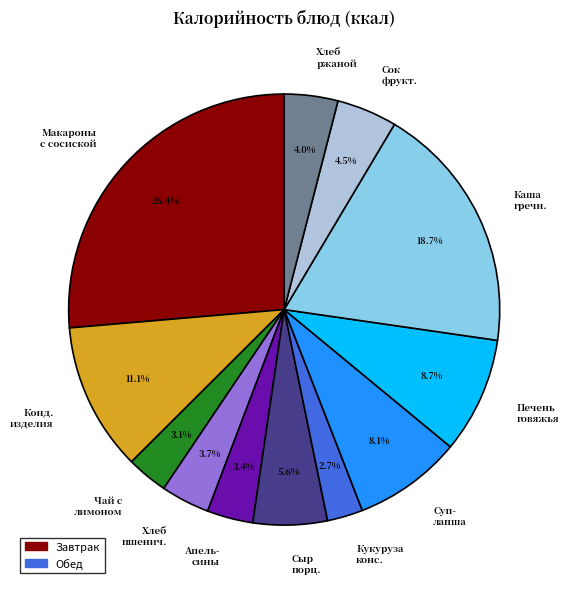

Do Хлеб пшенич. and Каша гречн. together represent more than half of the pie?

No